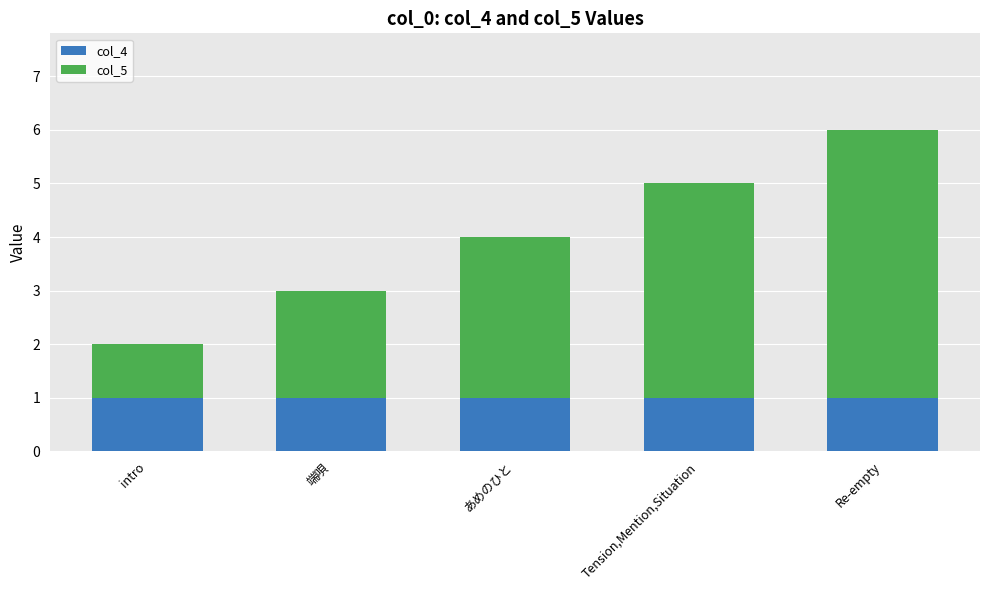

The col_4 series shows 1 at intro. True or false?

True